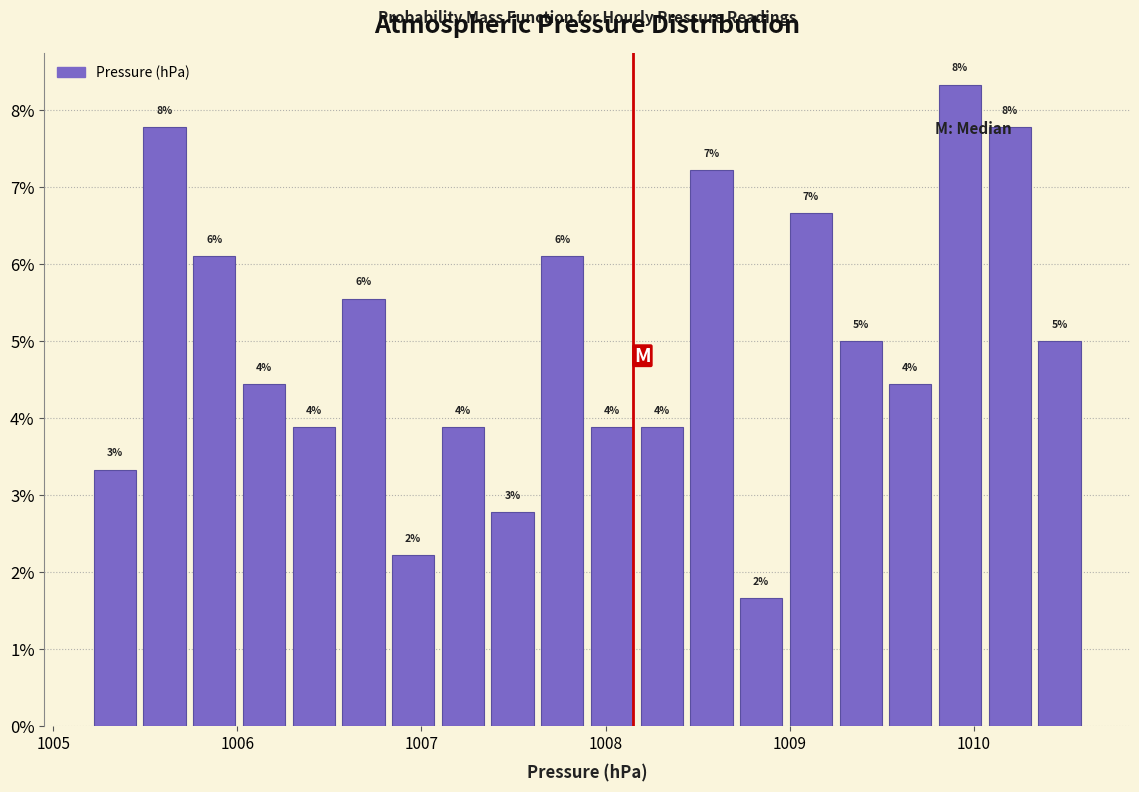

Around what value on the x-axis is the tallest bar? Give the approximate position of its centre, as read against the axis.

1009.9